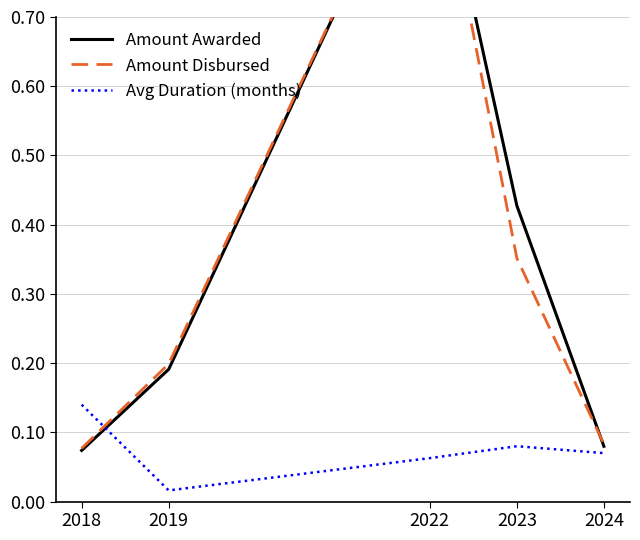

True or false: Amount Disbursed has more than 1 interior local peaks.

False